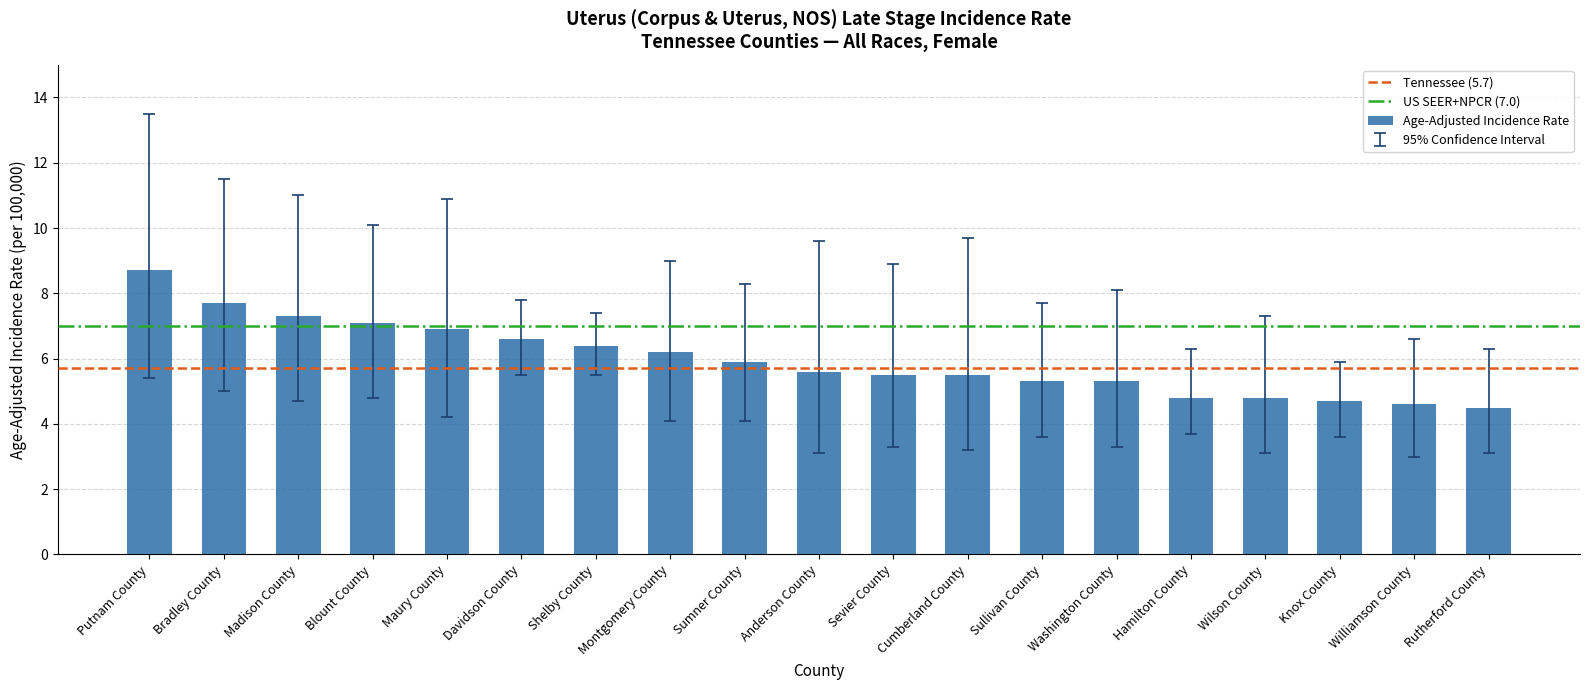

At which label does the data first exceed 5?

Putnam County